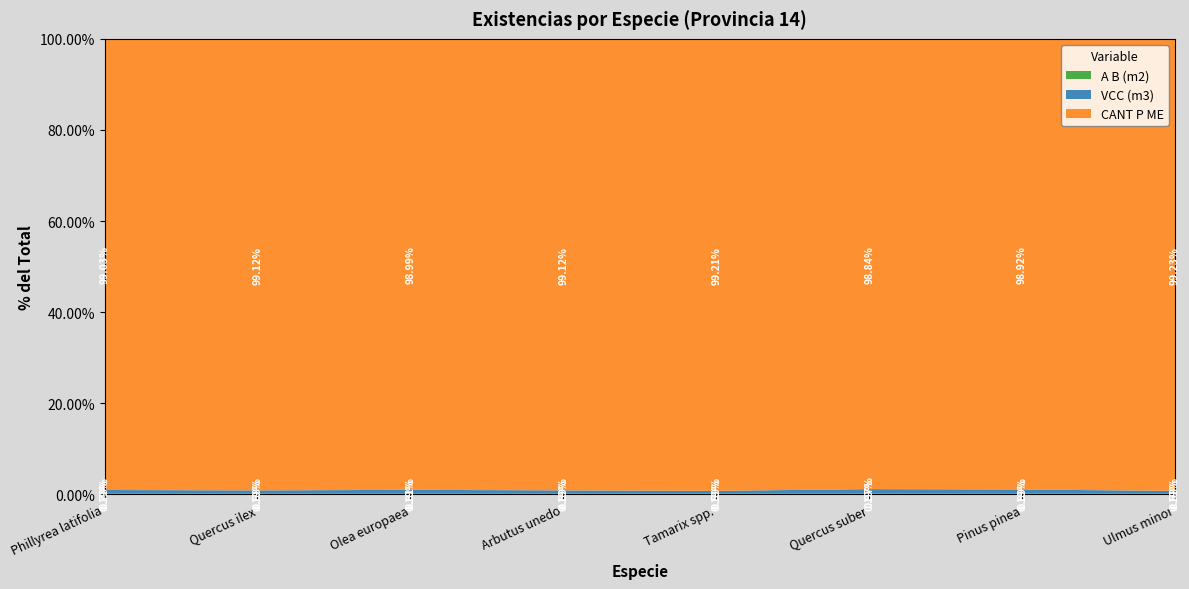

What is the total value across all series at Quercus ilex?

100.0